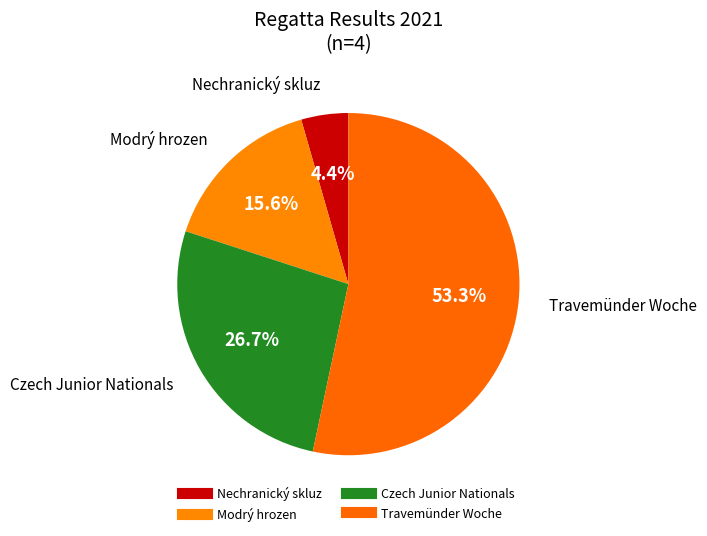

Count the number of slices in the pie.

4